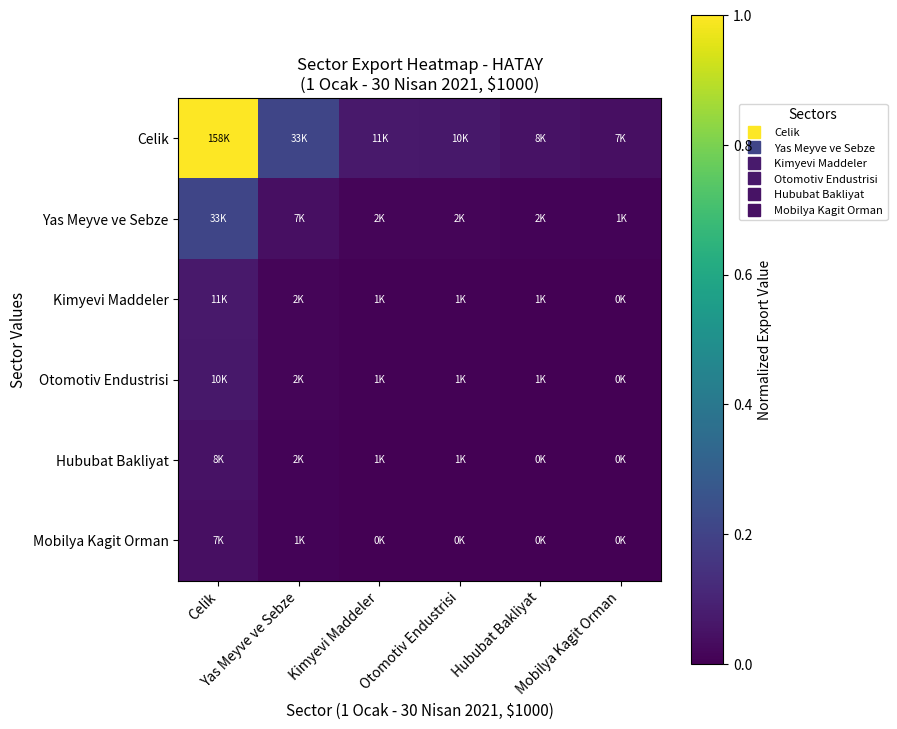

Reading left to right, transcribe all the data shown in this chart.

Celik: Celik=1.0	Yas Meyve ve Sebze=0.2	Kimyevi Maddeler=0.1	Otomotiv Endustrisi=0.1	Hububat Bakliyat=0.0	Mobilya Kagit Orman=0.0
Yas Meyve ve Sebze: Celik=0.2	Yas Meyve ve Sebze=0.0	Kimyevi Maddeler=0.0	Otomotiv Endustrisi=0.0	Hububat Bakliyat=0.0	Mobilya Kagit Orman=0.0
Kimyevi Maddeler: Celik=0.1	Yas Meyve ve Sebze=0.0	Kimyevi Maddeler=0.0	Otomotiv Endustrisi=0.0	Hububat Bakliyat=0.0	Mobilya Kagit Orman=0.0
Otomotiv Endustrisi: Celik=0.1	Yas Meyve ve Sebze=0.0	Kimyevi Maddeler=0.0	Otomotiv Endustrisi=0.0	Hububat Bakliyat=0.0	Mobilya Kagit Orman=0.0
Hububat Bakliyat: Celik=0.0	Yas Meyve ve Sebze=0.0	Kimyevi Maddeler=0.0	Otomotiv Endustrisi=0.0	Hububat Bakliyat=0.0	Mobilya Kagit Orman=0.0
Mobilya Kagit Orman: Celik=0.0	Yas Meyve ve Sebze=0.0	Kimyevi Maddeler=0.0	Otomotiv Endustrisi=0.0	Hububat Bakliyat=0.0	Mobilya Kagit Orman=0.0